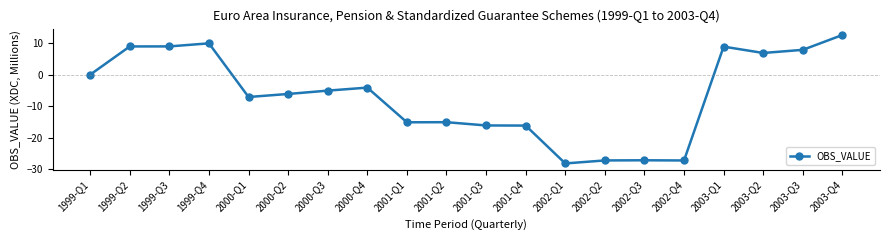

What is the label of the 10th point from the left?

2001-Q2